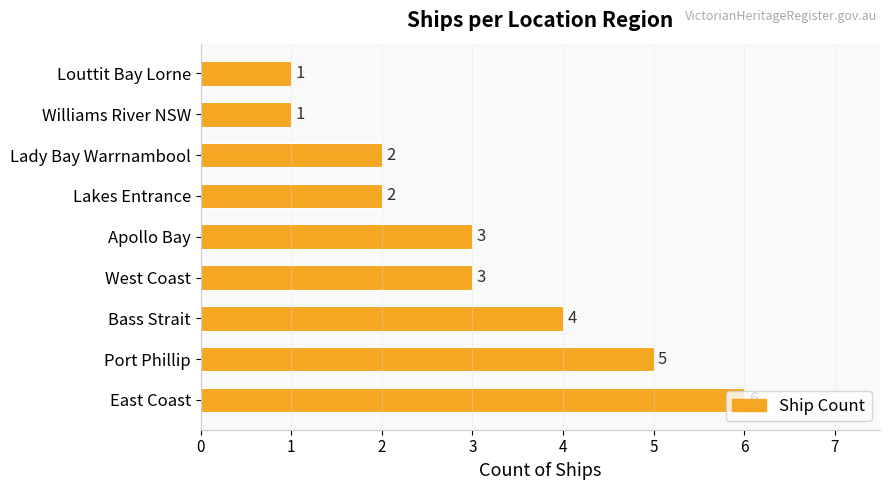

What is the difference between the maximum and minimum values?

5